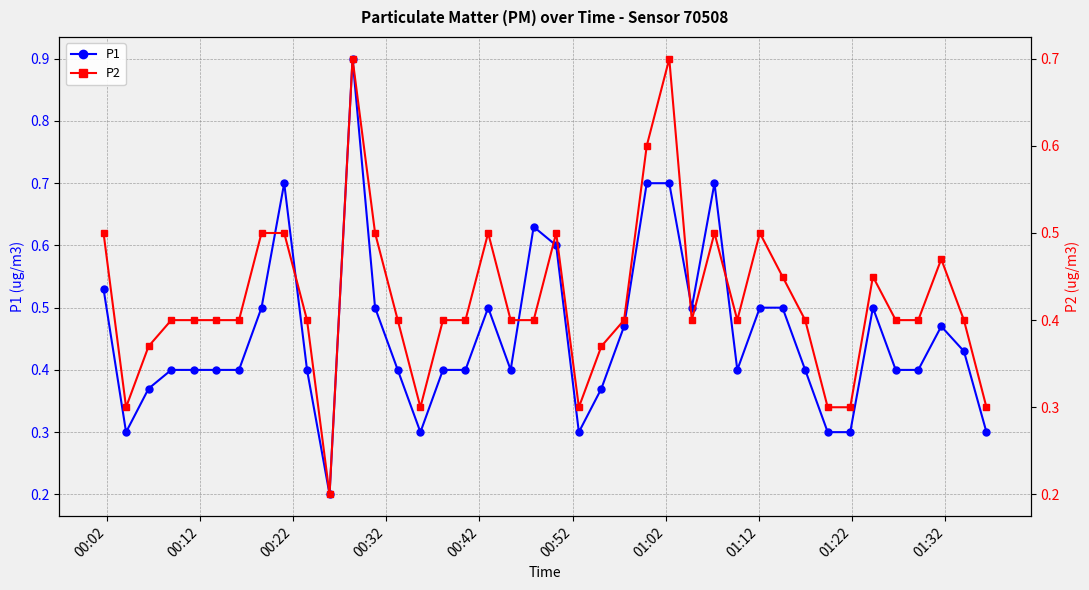

How many lines are shown in the chart?

2